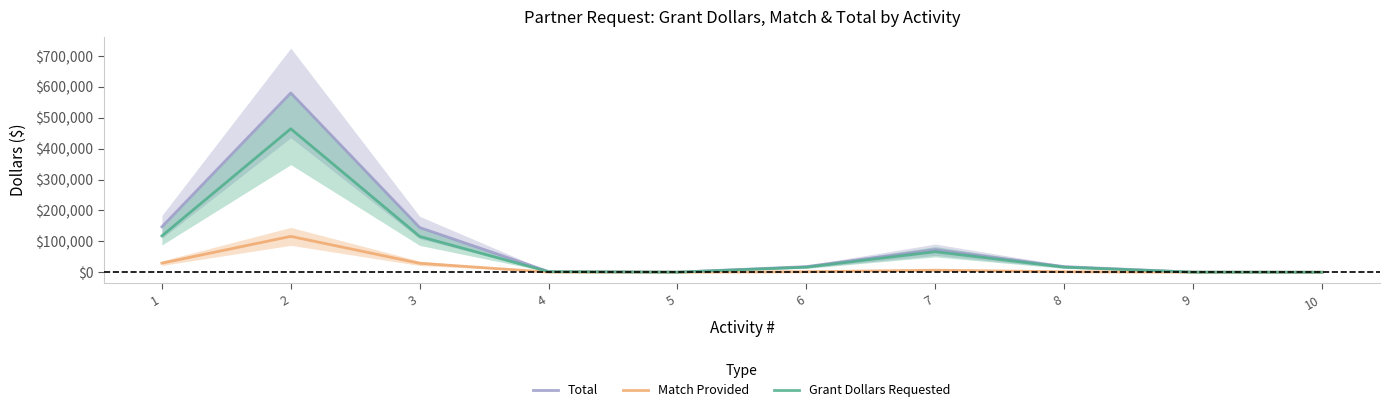

At how many categories does at least one series exceed 310969?

1